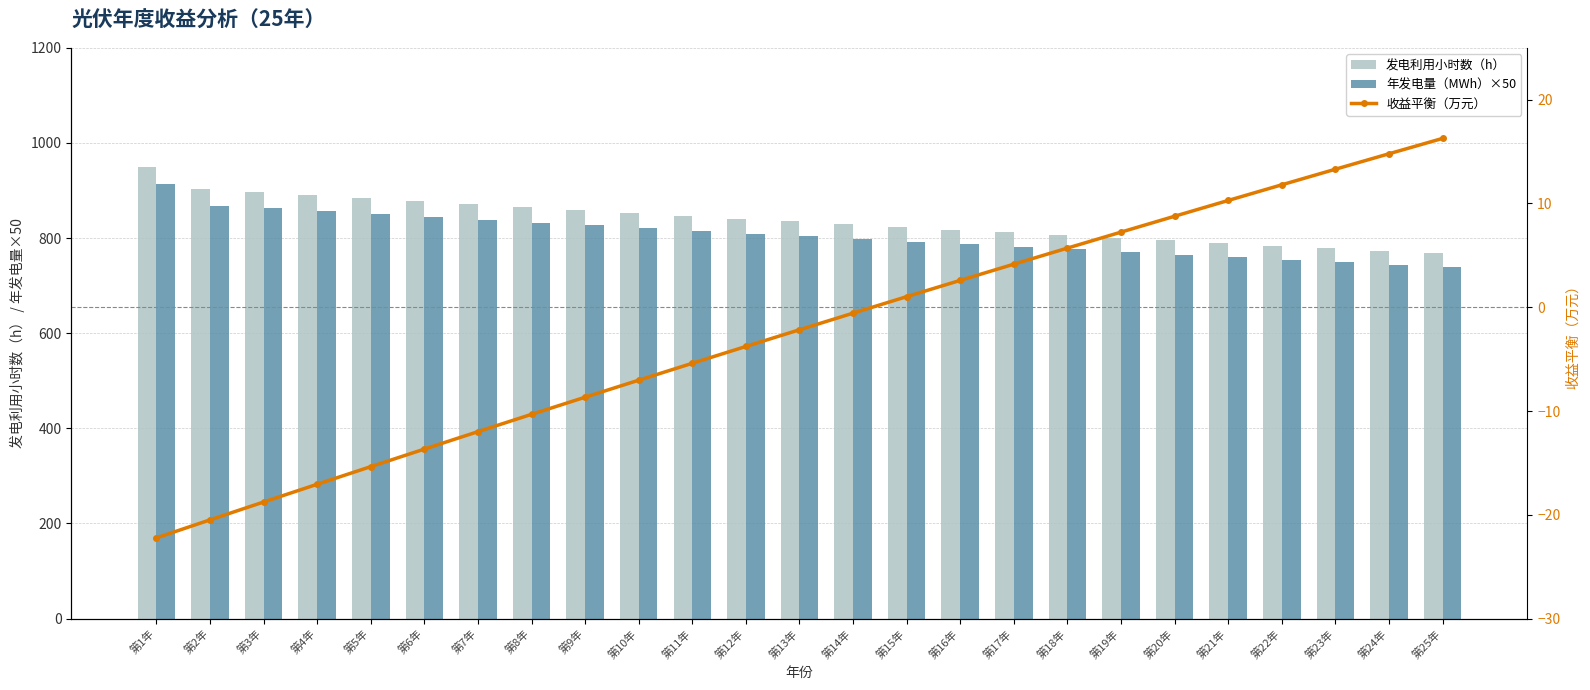

What position from the right is 第8年?

18